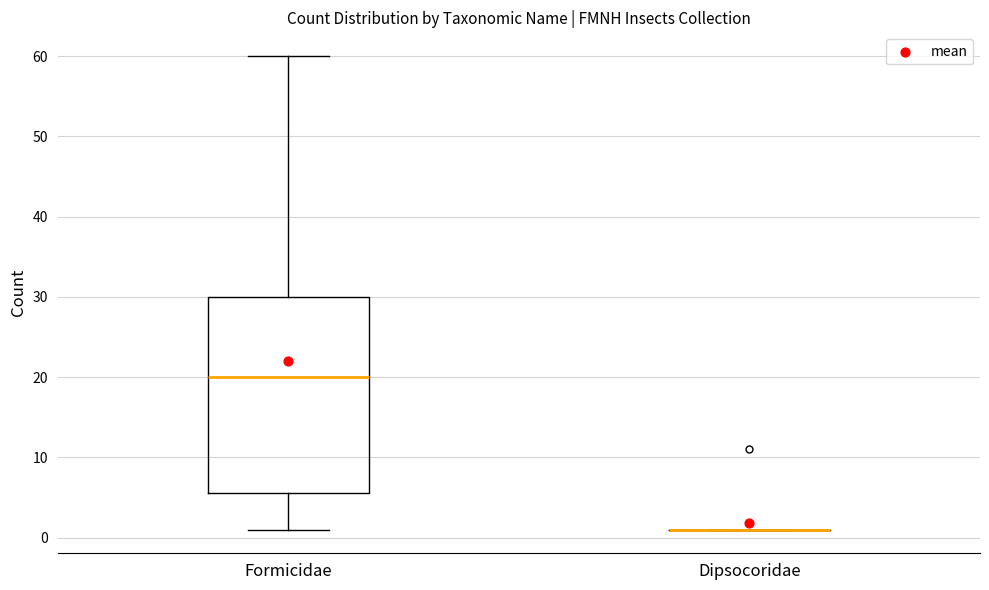

Comparing the boxes themselves (not the whiskers), which one is the tallest?

Formicidae